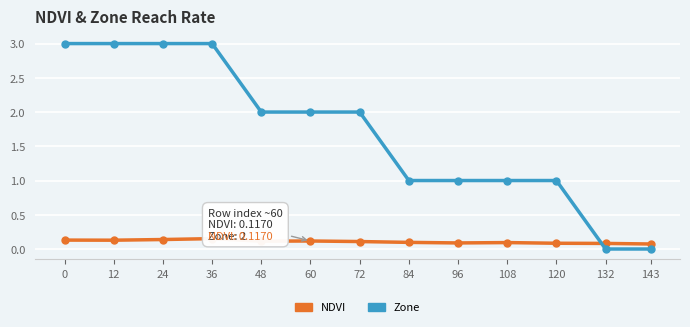

True or false: NDVI has more than 2 interior local peaks.

True